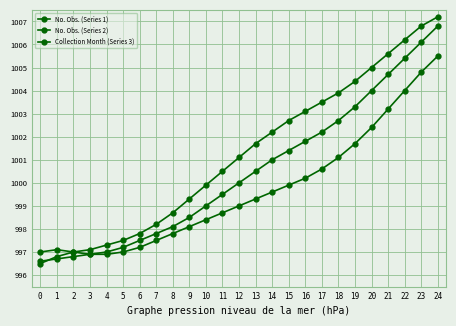

Does the chart have visible grid lines?

Yes